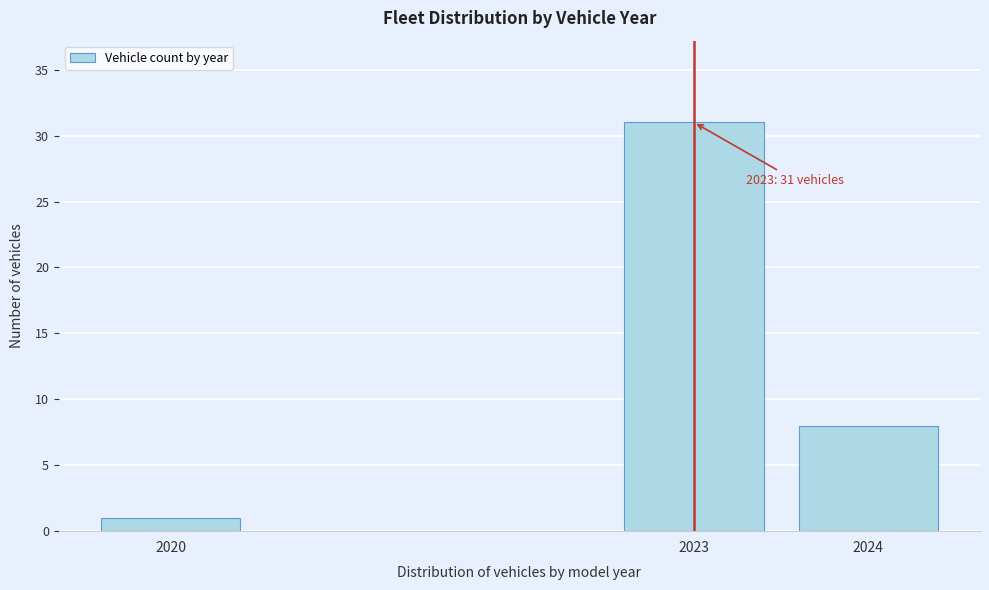

Reading left to right, list all the values displayed in this chart.

1	31	8